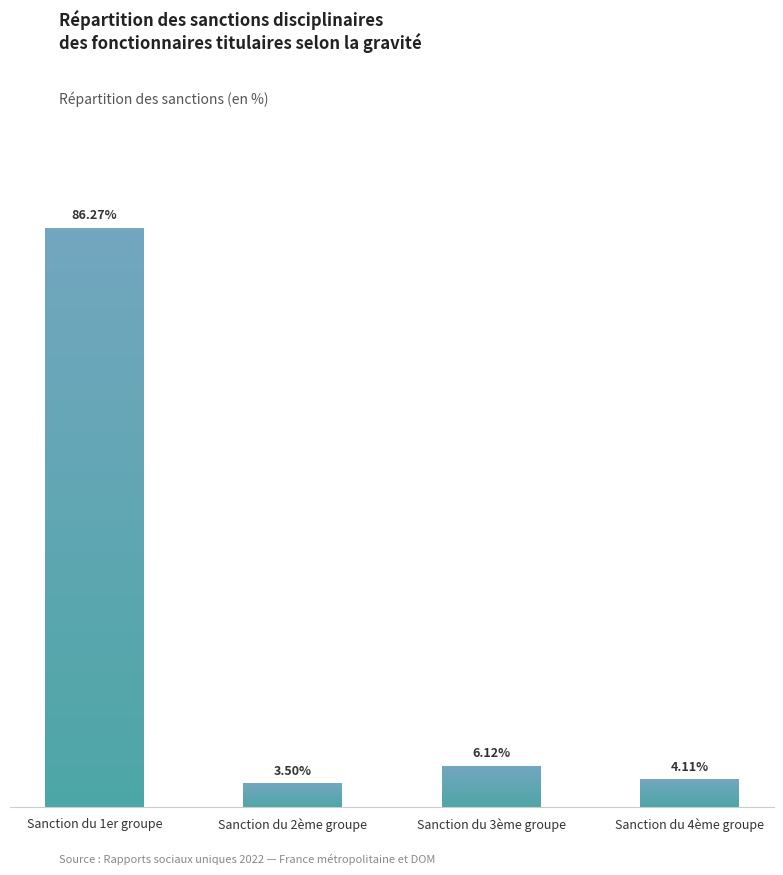

Are the bars horizontal?

No